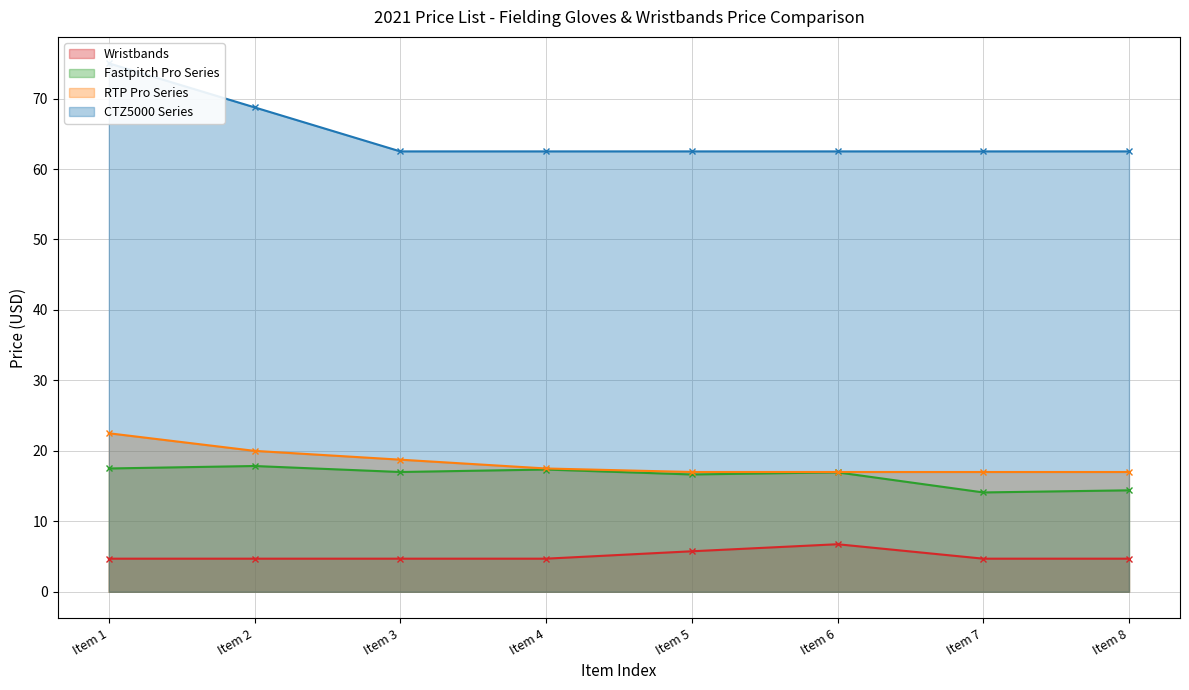

What is the value of the Wristbands point at the 8th from the left?

4.7